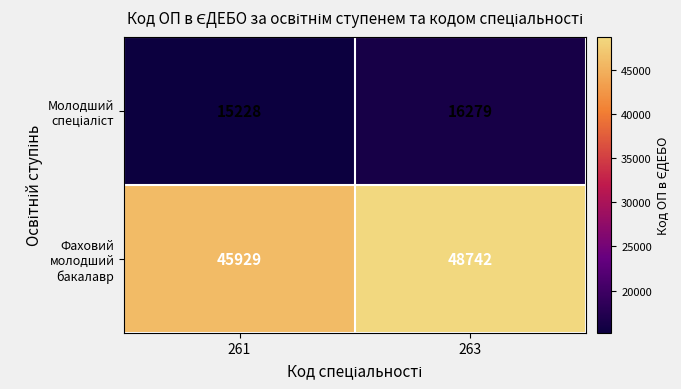

At how many categories does at least one series exceed 41202?

2